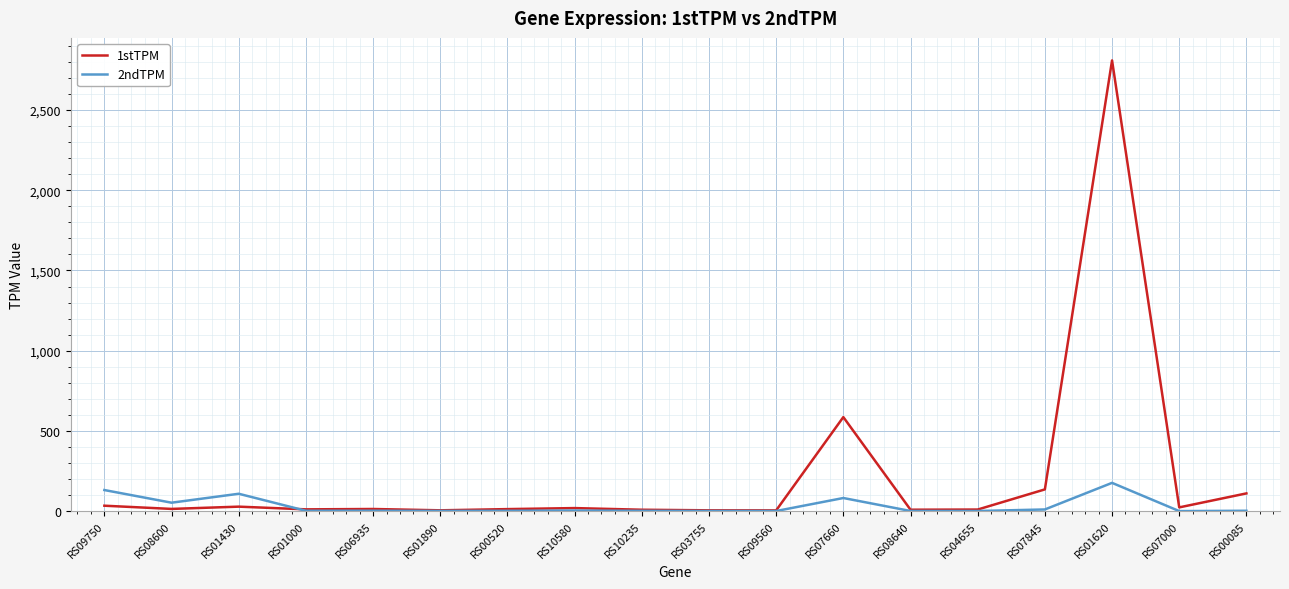

What is the sum of the 2ndTPM values at RS07660 and RS10235?

83.0